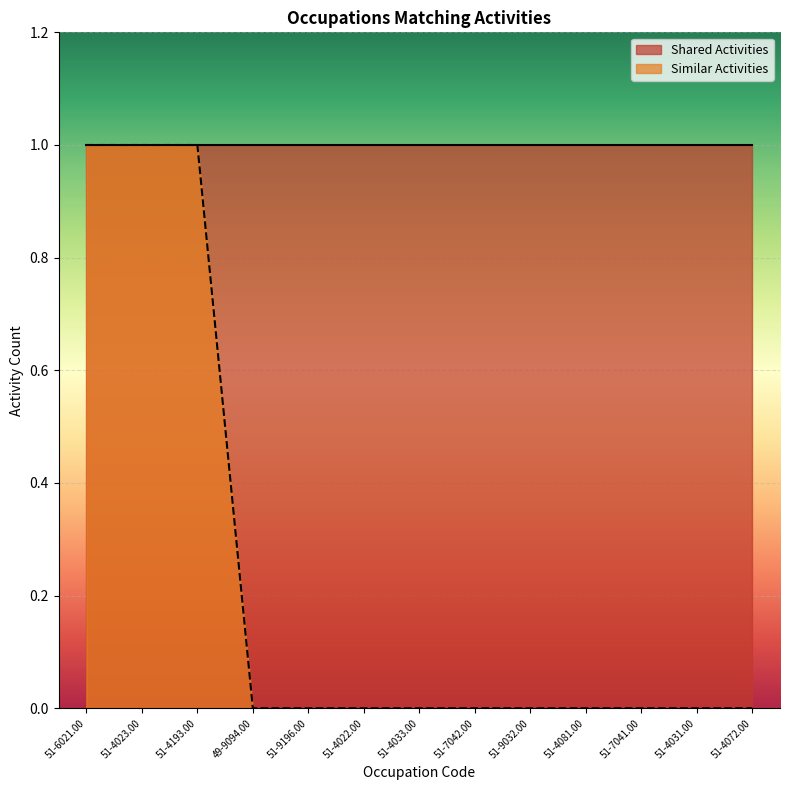

How many values exceed 0?

3